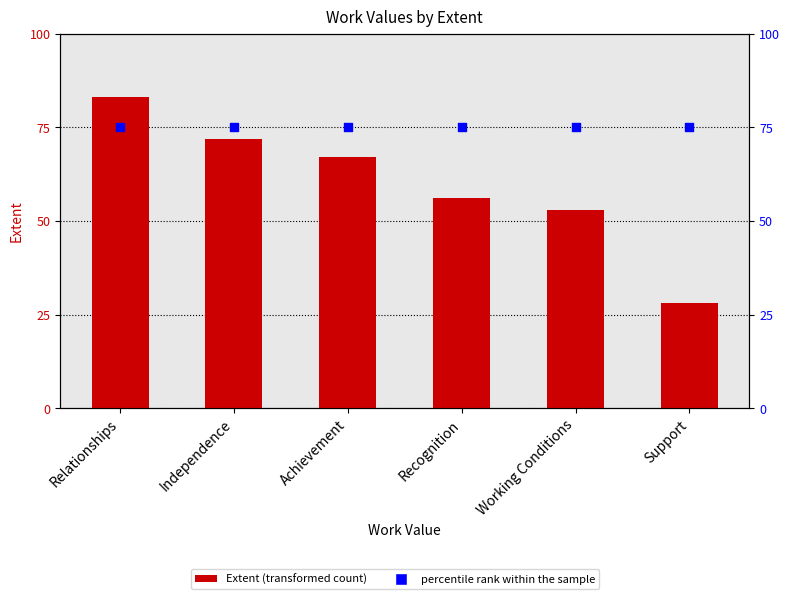

Which series reaches the minimum Y coordinate?

Extent